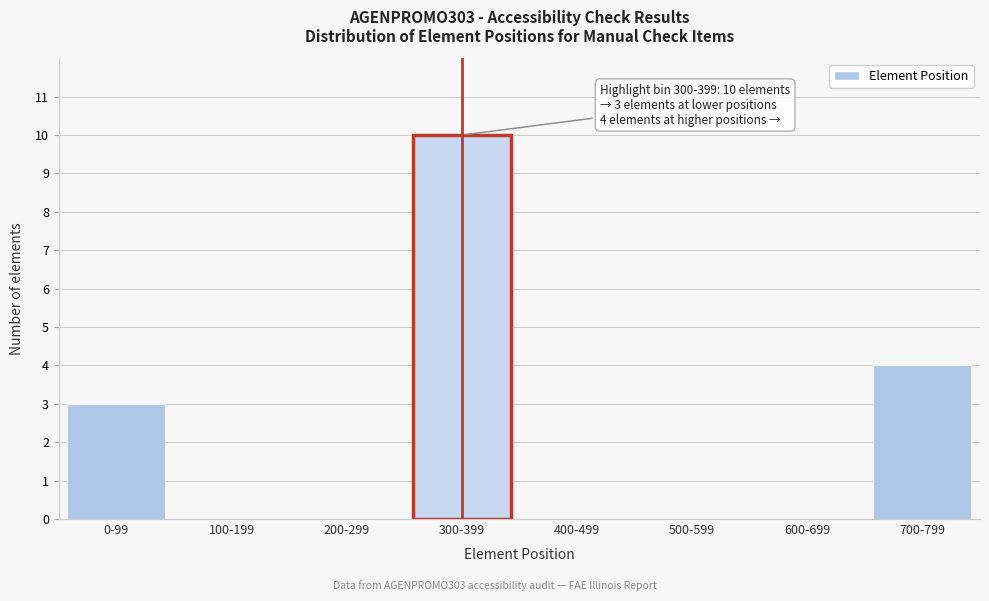

Reading right to left, extract all data points from this chart.

700-799=4	600-699=0	500-599=0	400-499=0	300-399=10	200-299=0	100-199=0	0-99=3